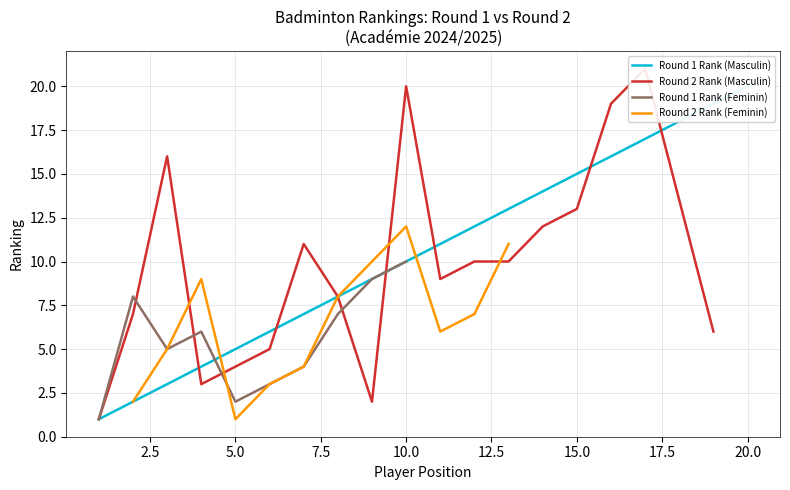

Which series has the widest spread of values?

Round 2 Rank (Masculin)